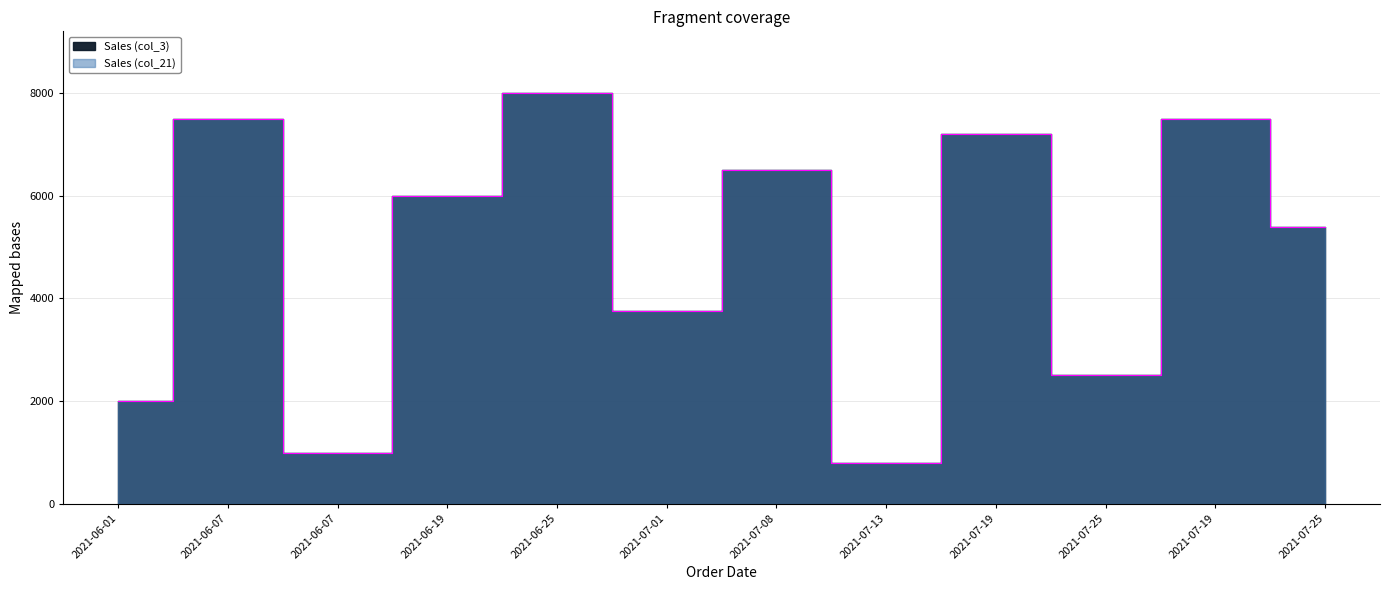

What is the label of the 1st point from the left?

2021-06-01